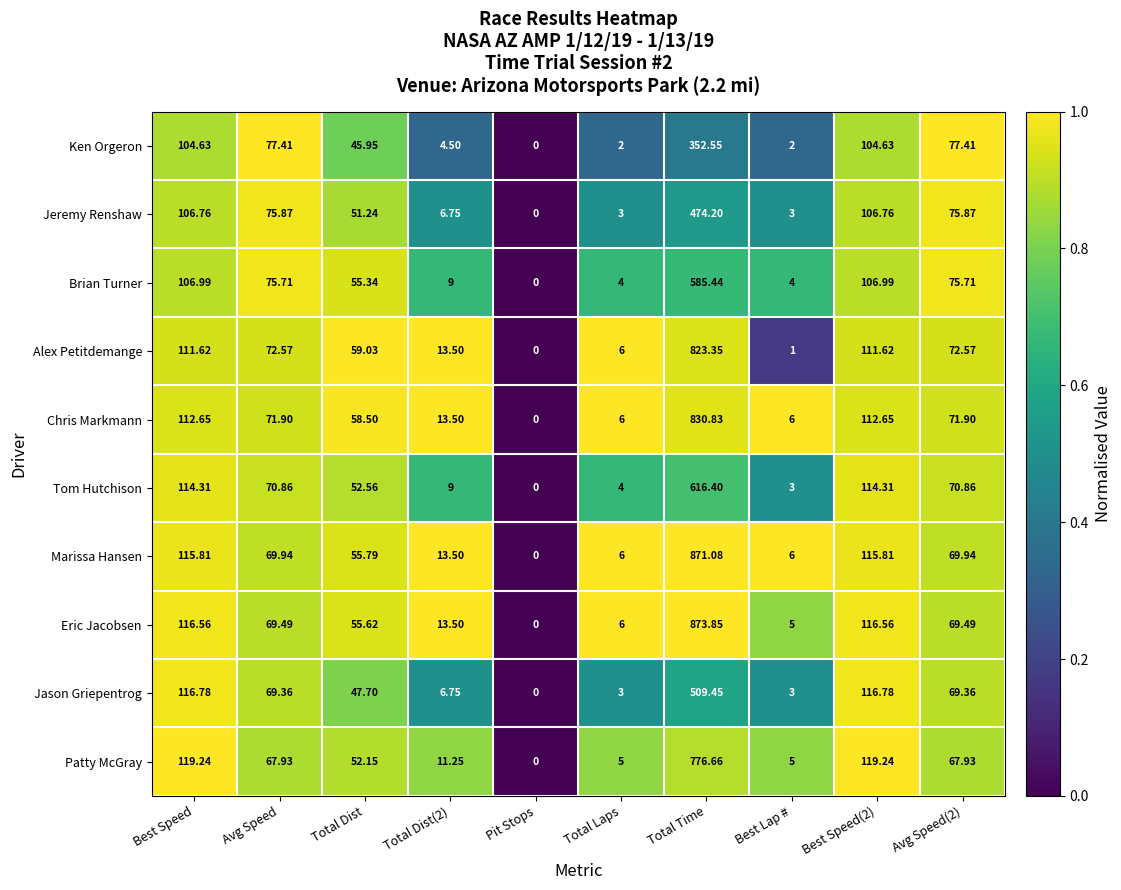

List the series in order of their peak value, lowest first.

Ken Orgeron, Jeremy Renshaw, Jason Griepentrog, Brian Turner, Tom Hutchison, Patty McGray, Alex Petitdemange, Chris Markmann, Marissa Hansen, Eric Jacobsen